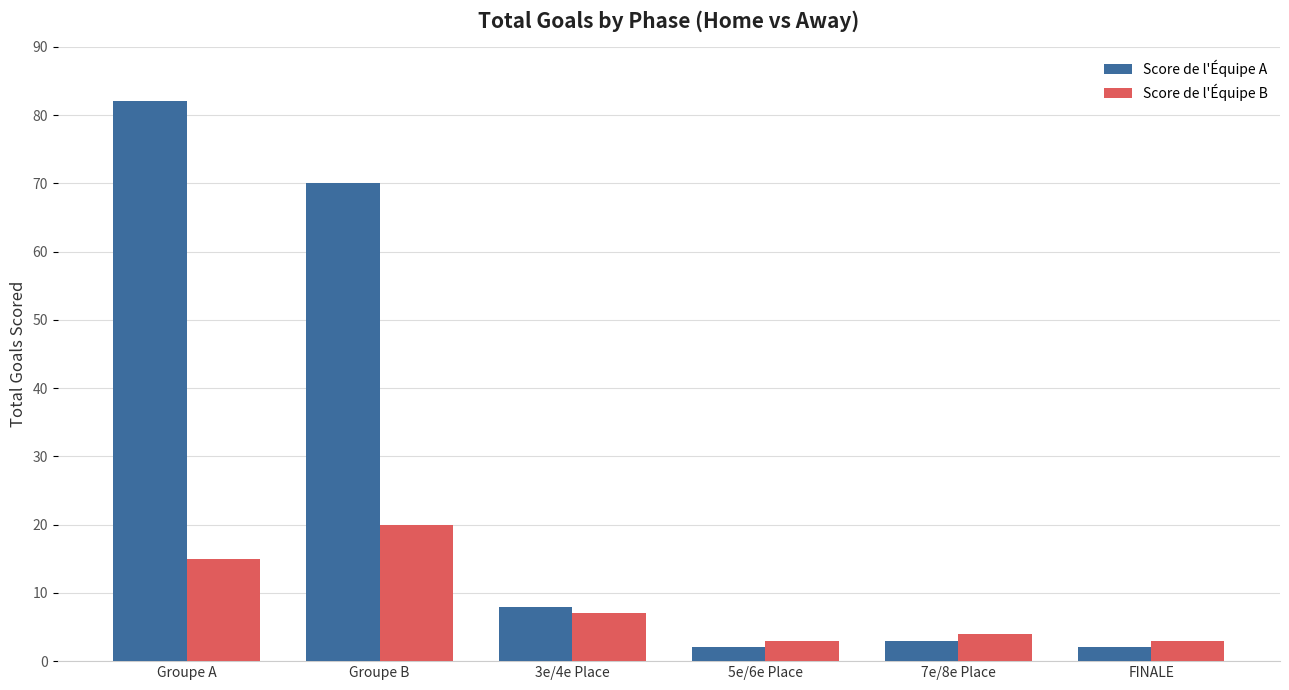

What is the maximum value shown in the chart?

82